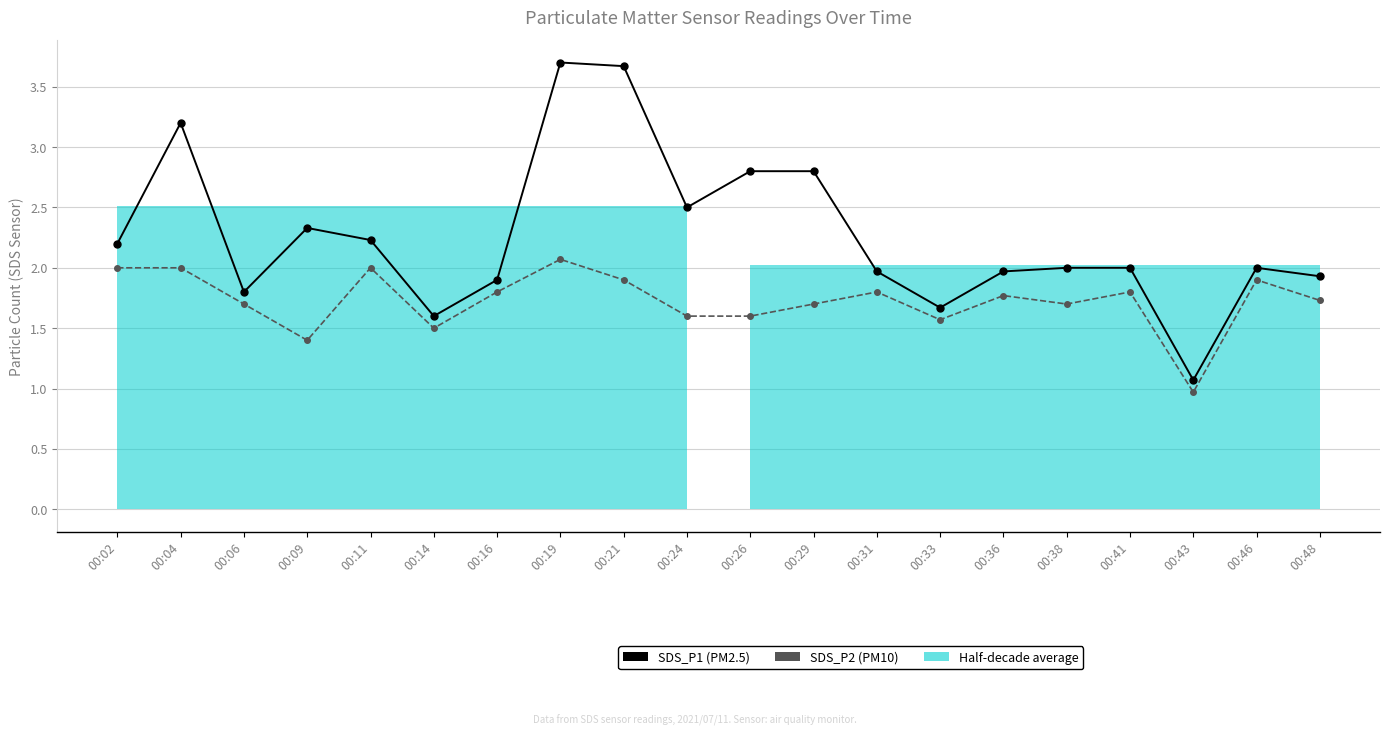

Reading right to left, transcribe all the data shown in this chart.

SDS_P1: 00:48=1.9	00:46=2.0	00:43=1.1	00:41=2.0	00:38=2.0	00:36=2.0	00:33=1.7	00:31=2.0	00:29=2.8	00:26=2.8	00:24=2.5	00:21=3.7	00:19=3.7	00:16=1.9	00:14=1.6	00:11=2.2	00:09=2.3	00:06=1.8	00:04=3.2	00:02=2.2
SDS_P2: 00:48=1.7	00:46=1.9	00:43=1.0	00:41=1.8	00:38=1.7	00:36=1.8	00:33=1.6	00:31=1.8	00:29=1.7	00:26=1.6	00:24=1.6	00:21=1.9	00:19=2.1	00:16=1.8	00:14=1.5	00:11=2.0	00:09=1.4	00:06=1.7	00:04=2.0	00:02=2.0